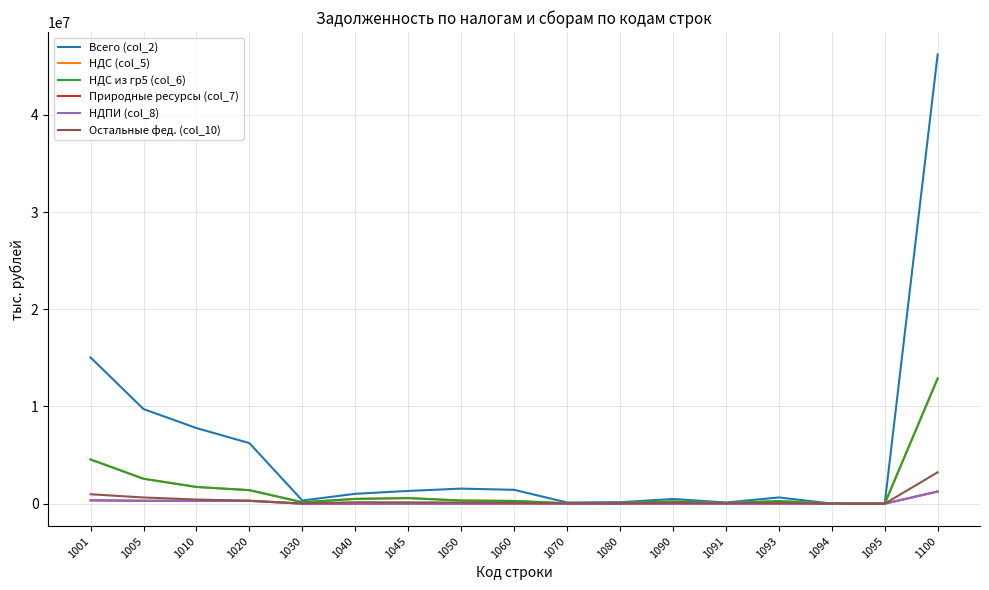

What is the greatest value displayed?

46201993